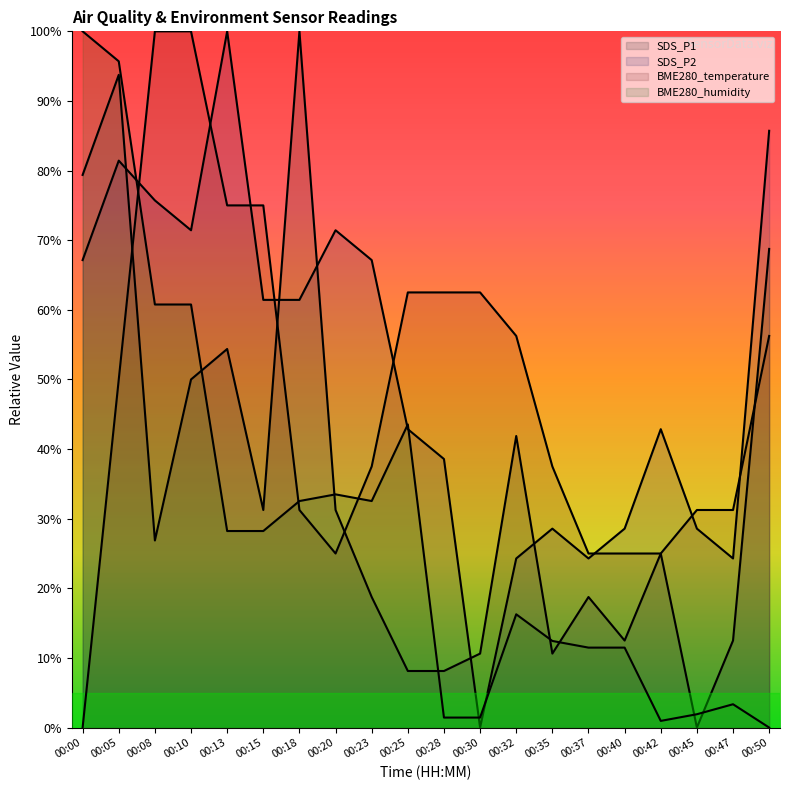

The value of SDS_P1 at 00:05 is 93.7. True or false?

True